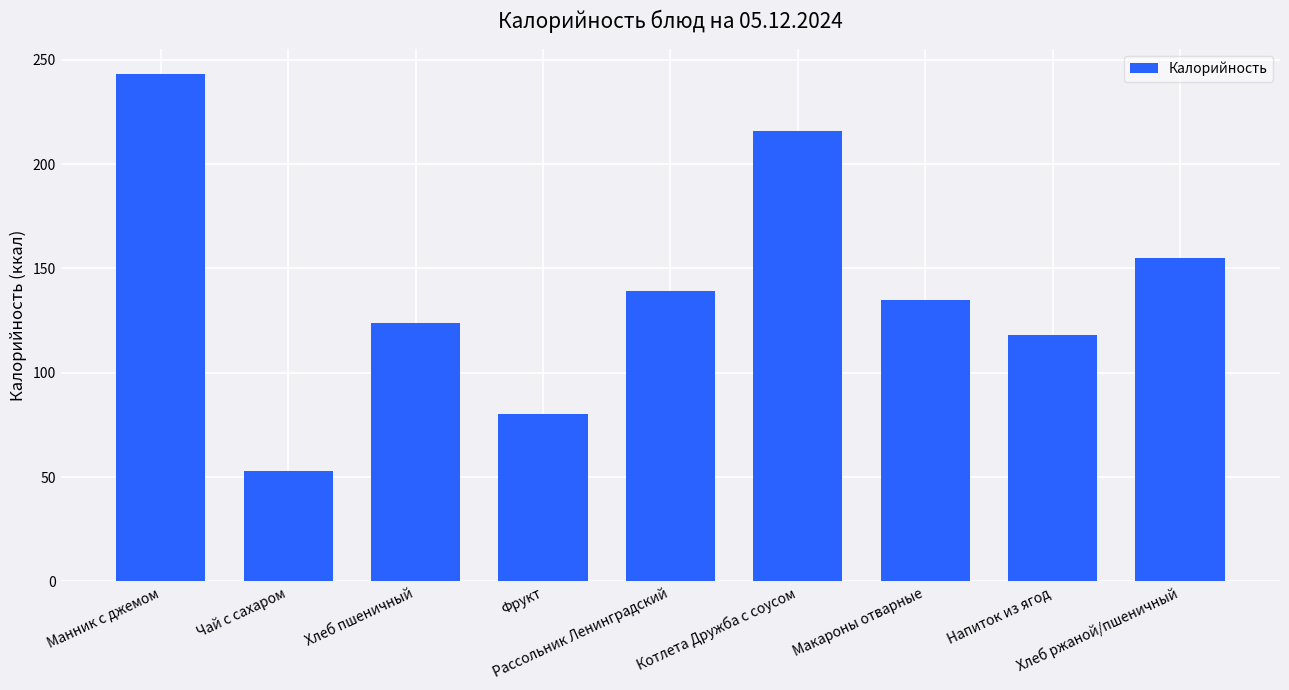

What is the difference between the maximum and minimum values?

190